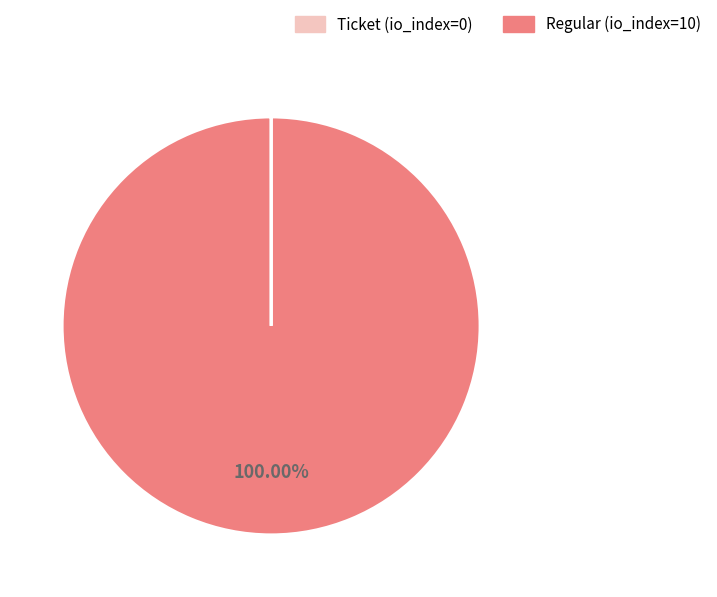

To the nearest percent, what portion does Regular (io_index=10) represent?

100%